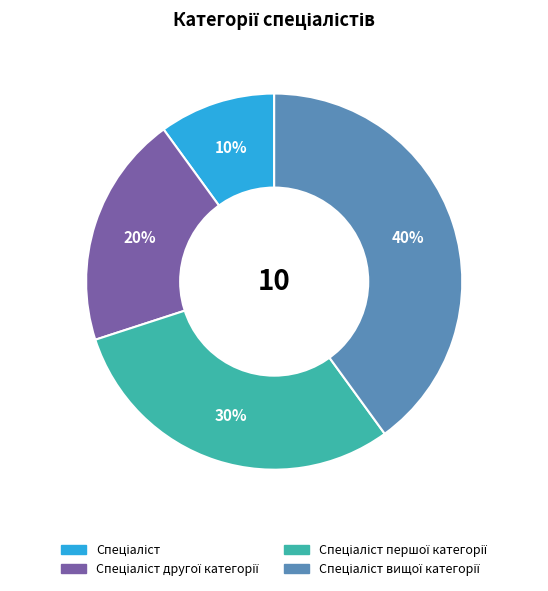

Does any single category account for the majority?

No